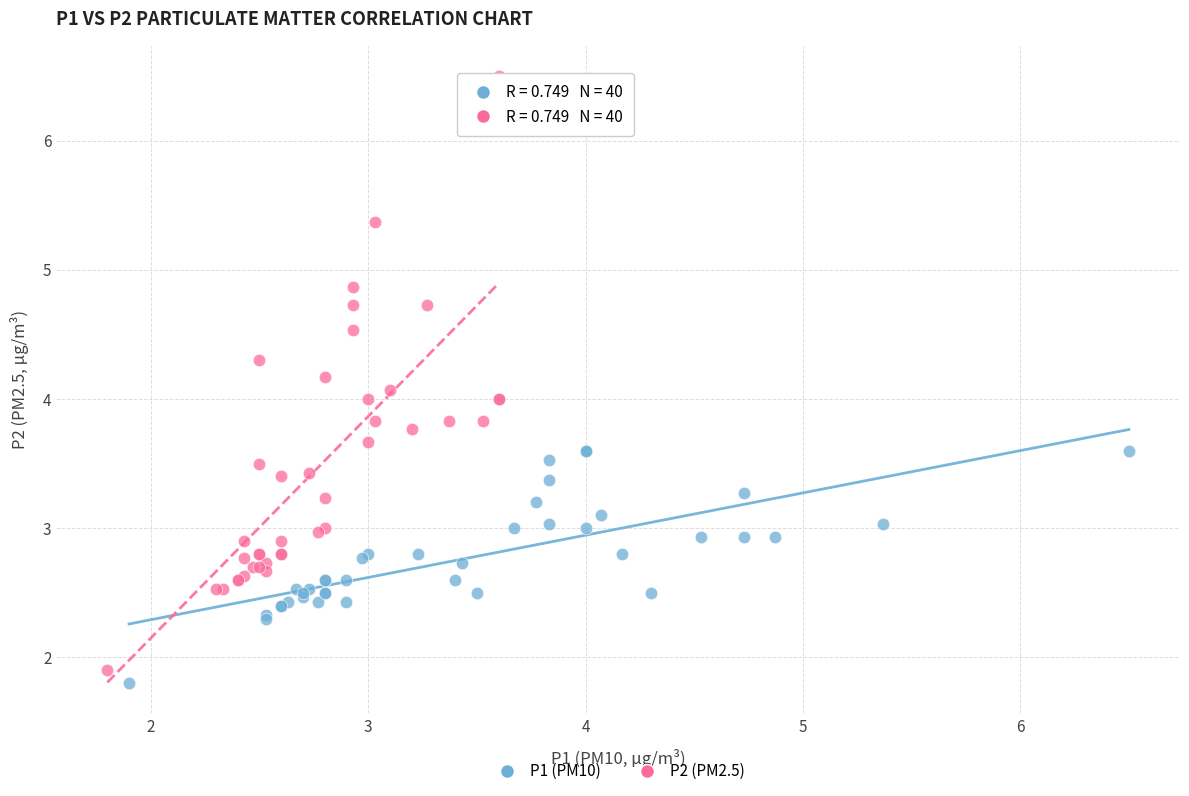

Which series has the largest Y range (max minus min)?

P2 (PM2.5)